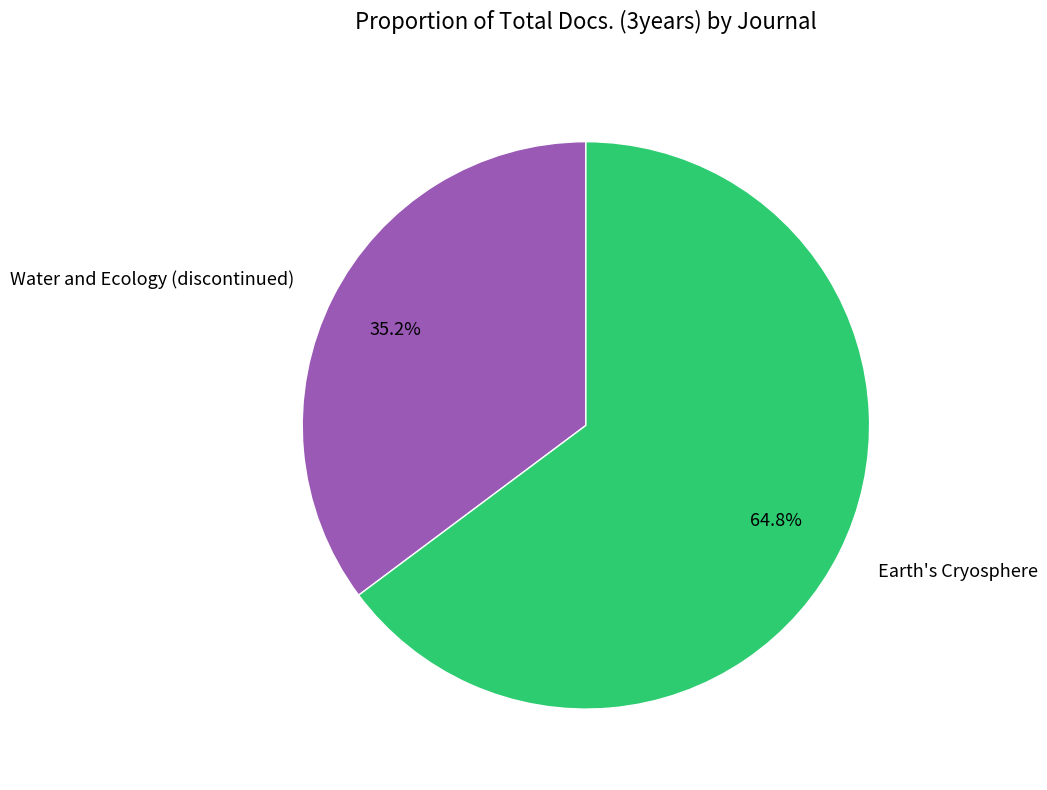

To the nearest percent, what is the average slice percentage?

50%